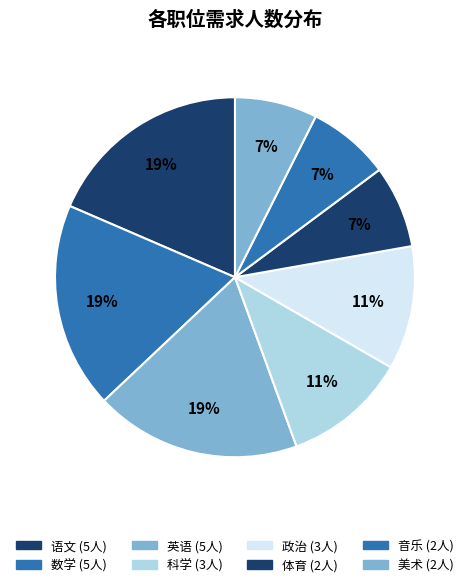

What percentage do 美术 and 语文 together represent?

25.9%